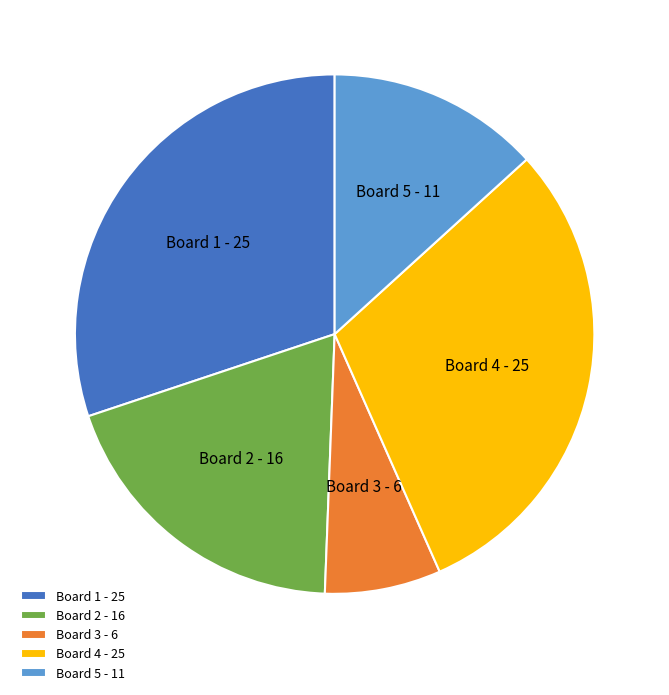

How many slices are in this pie chart?

5